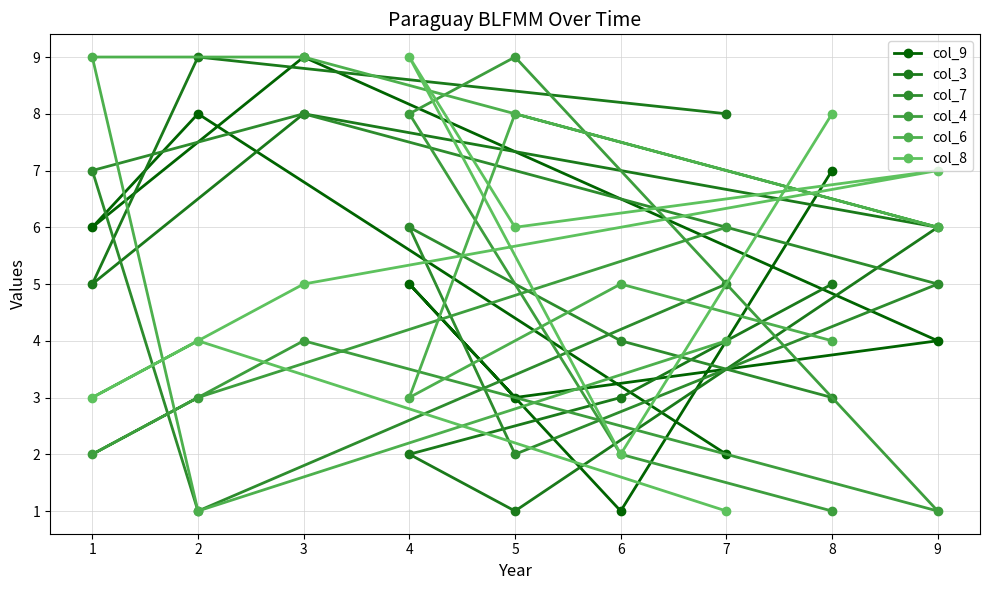

Is it true that col_3 equals 3 at 6?

True